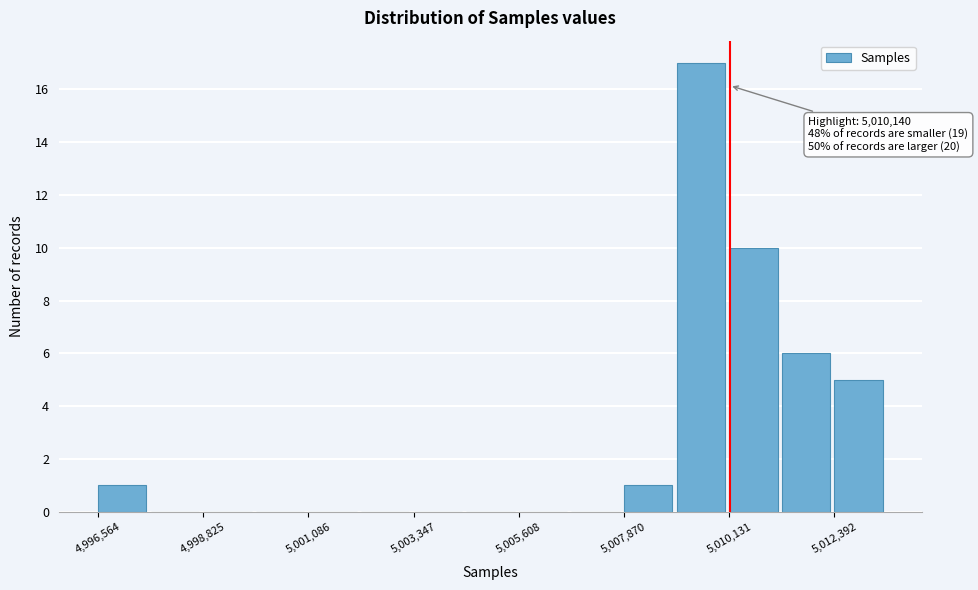

Read against the x-axis, roughly where is the centre of the tallest bar?

5009500